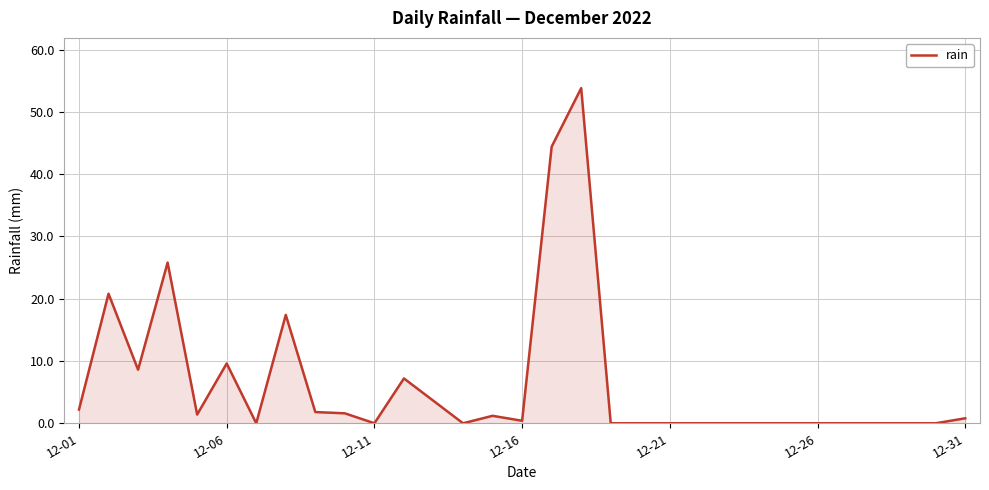

What is the difference between the maximum and minimum values?

53.8